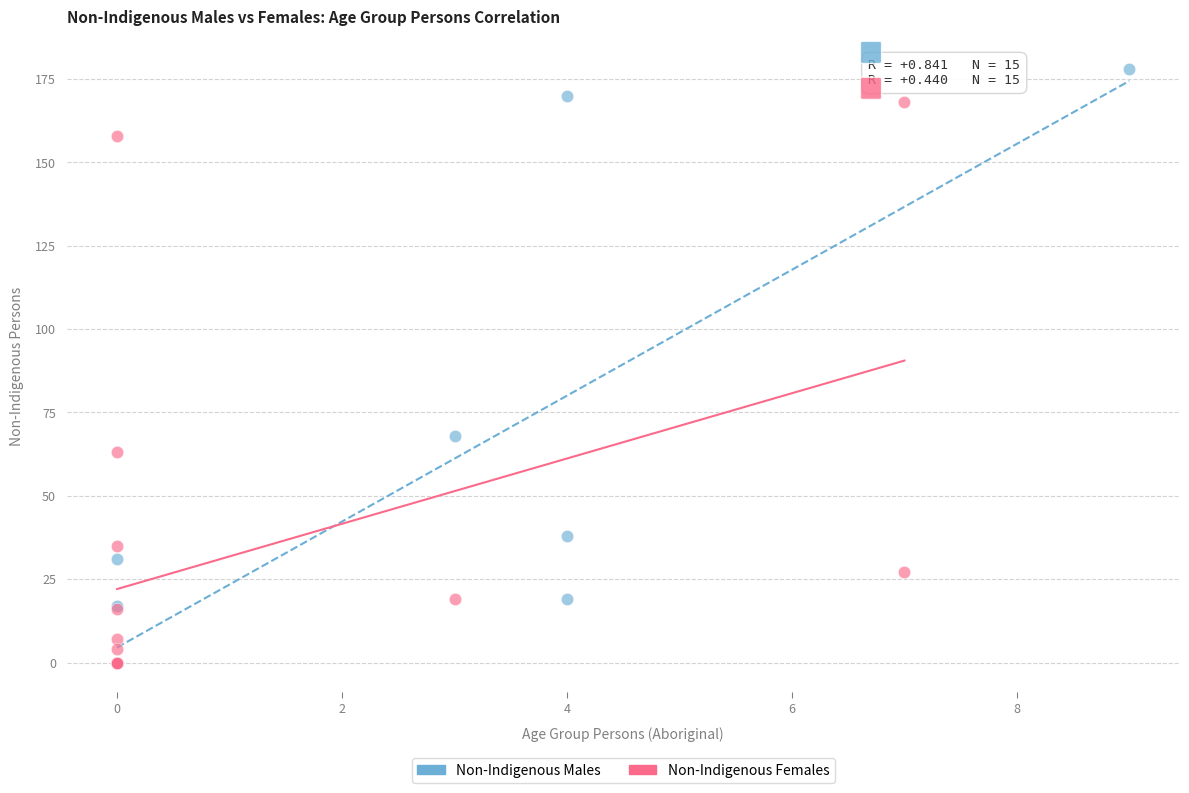

Which series has the largest Y range (max minus min)?

Non-Indigenous Males